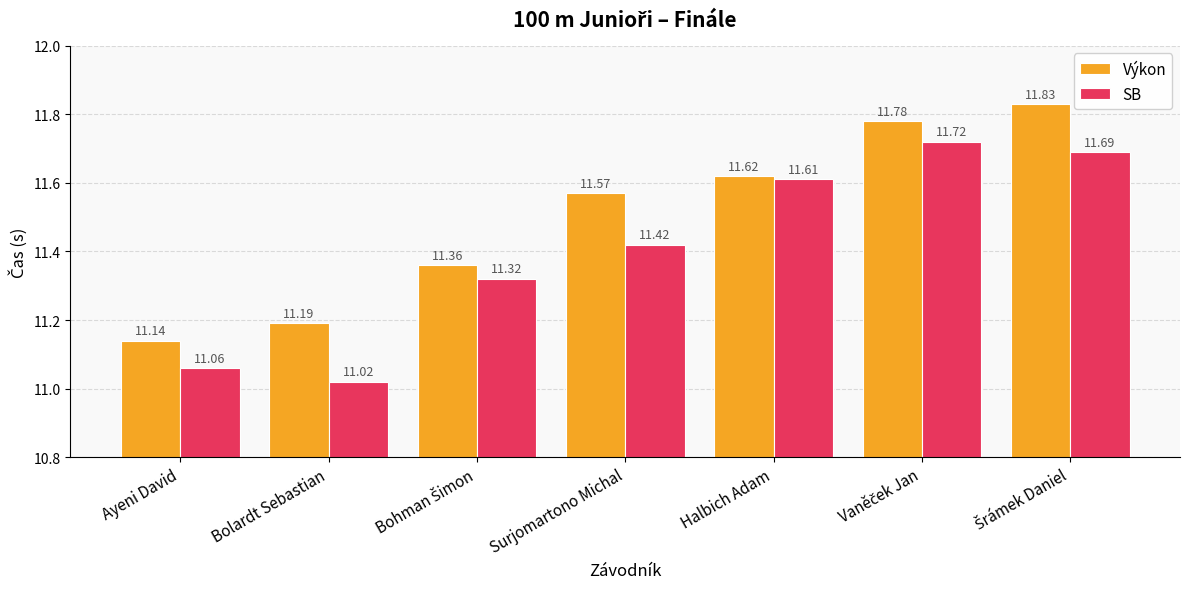

Rank the series by their maximum value, from highest to lowest.

Výkon, SB